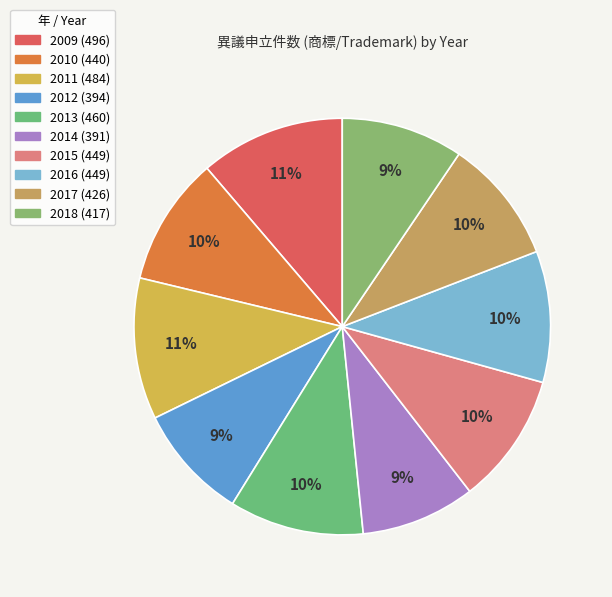

Is the sum of 2018 and 2015 greater than half?

No